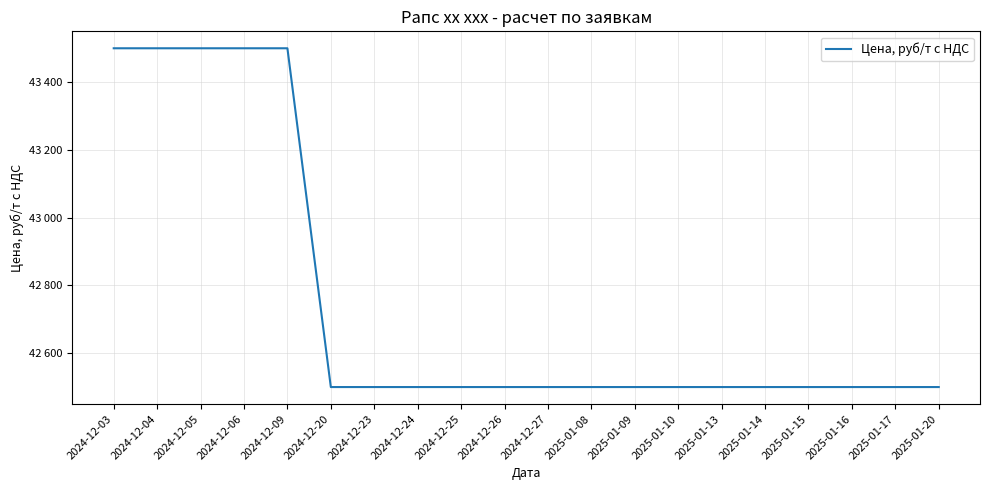

Does the chart have visible grid lines?

Yes